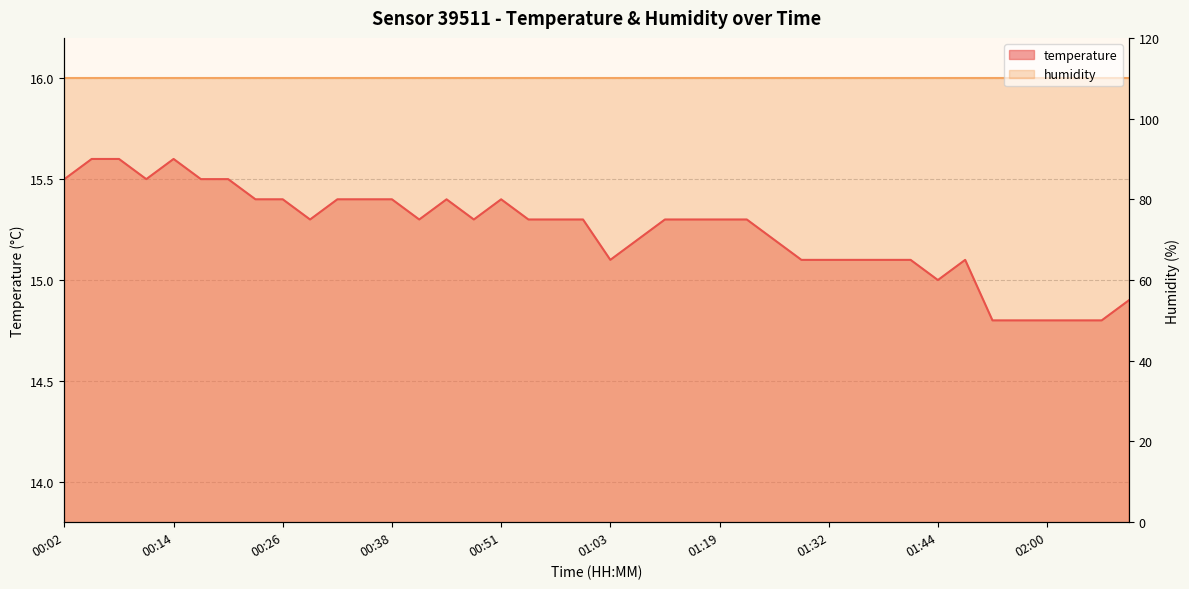

Which has a higher value, 01:03 or 00:38?

00:38